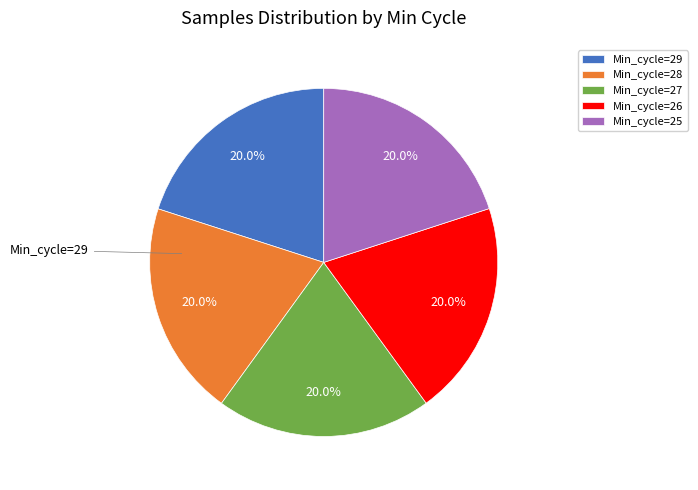

What is the ratio of the value at Min_cycle=28 to the value at Min_cycle=26?

1.0